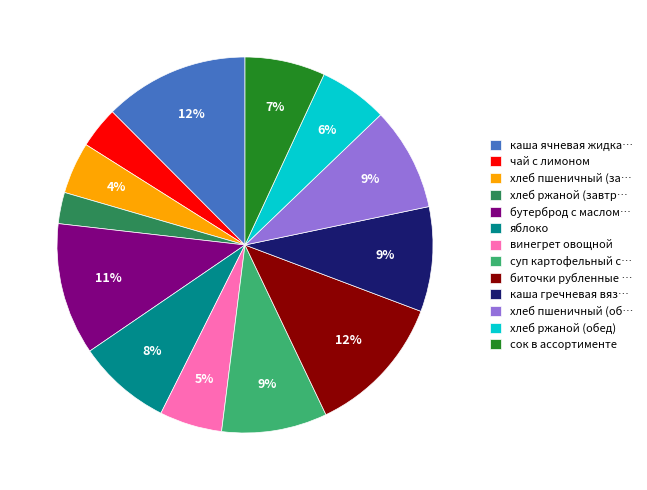

Does any single category account for the majority?

No